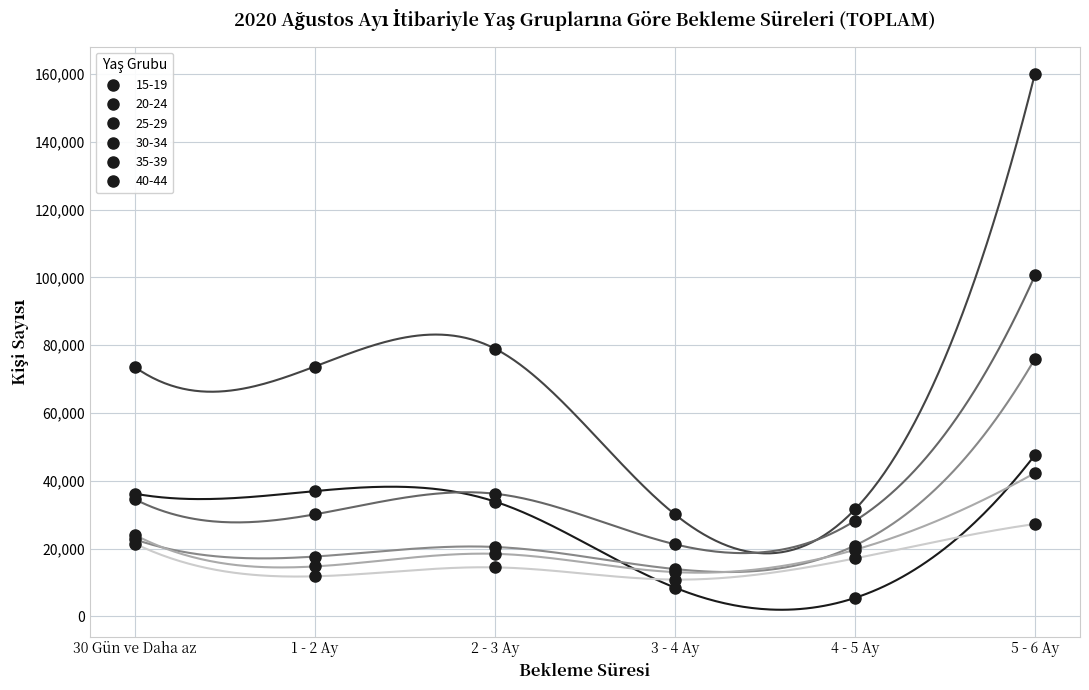

The 25-29 series shows 28187 at 4 - 5 Ay. True or false?

True